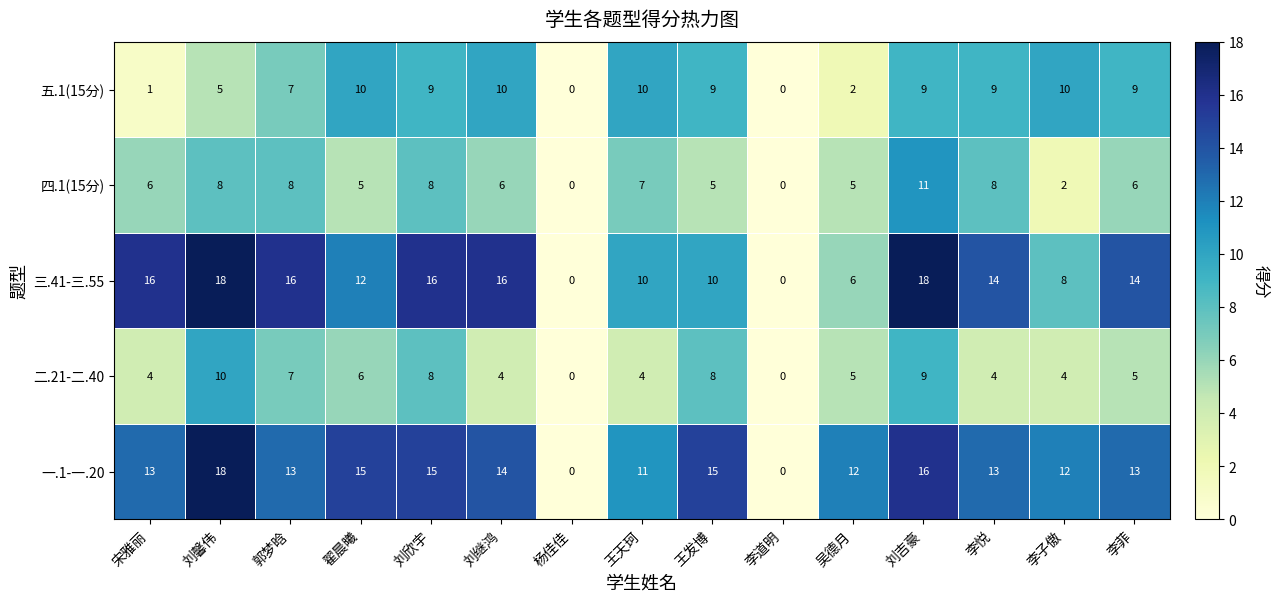

What is the greatest value displayed?

18